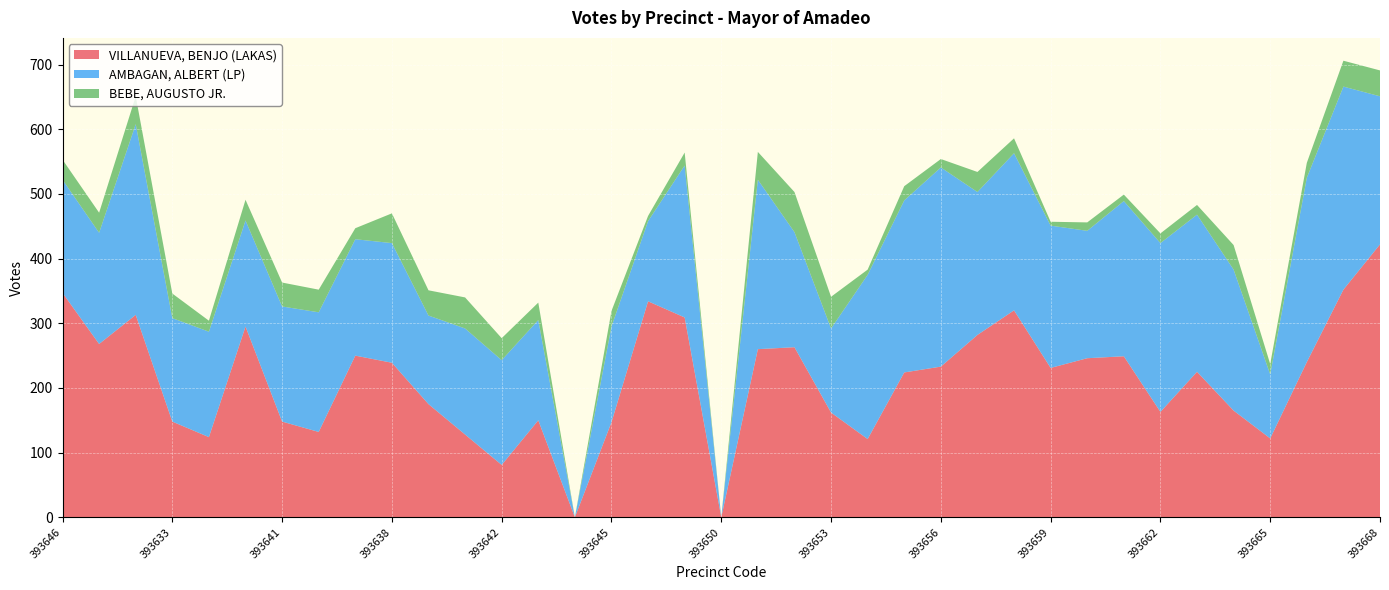

Reading right to left, what are all the values shown in this chart?

VILLANUEVA, BENJO (LAKAS): 393668=422	393667=352	393666=240	393665=122	393664=165	393663=225	393662=163	393661=249	393660=246	393659=231	393658=320	393657=282	393656=233	393655=224	393654=121	393653=162	393652=263	393651=260	393650=0	393649=309	393648=334	393645=147	393644=0	393643=150	393642=81	393640=128	393639=175	393638=239	393637=250	393636=132	393641=148	393635=295	393634=124	393633=148	393632=313	393647=268	393646=347
AMBAGAN, ALBERT (LP): 393668=229	393667=314	393666=285	393665=99	393664=218	393663=243	393662=261	393661=240	393660=197	393659=220	393658=243	393657=221	393656=308	393655=266	393654=254	393653=130	393652=178	393651=262	393650=0	393649=235	393648=124	393645=148	393644=0	393643=155	393642=162	393640=164	393639=137	393638=185	393637=180	393636=185	393641=178	393635=164	393634=163	393633=160	393632=295	393647=172	393646=175
BEBE, AUGUSTO JR.: 393668=40	393667=40	393666=23	393665=16	393664=38	393663=15	393662=15	393661=10	393660=13	393659=6	393658=23	393657=31	393656=13	393655=22	393654=8	393653=49	393652=62	393651=43	393650=0	393649=20	393648=8	393645=24	393644=0	393643=27	393642=34	393640=48	393639=39	393638=46	393637=17	393636=35	393641=37	393635=32	393634=17	393633=38	393632=43	393647=31	393646=31